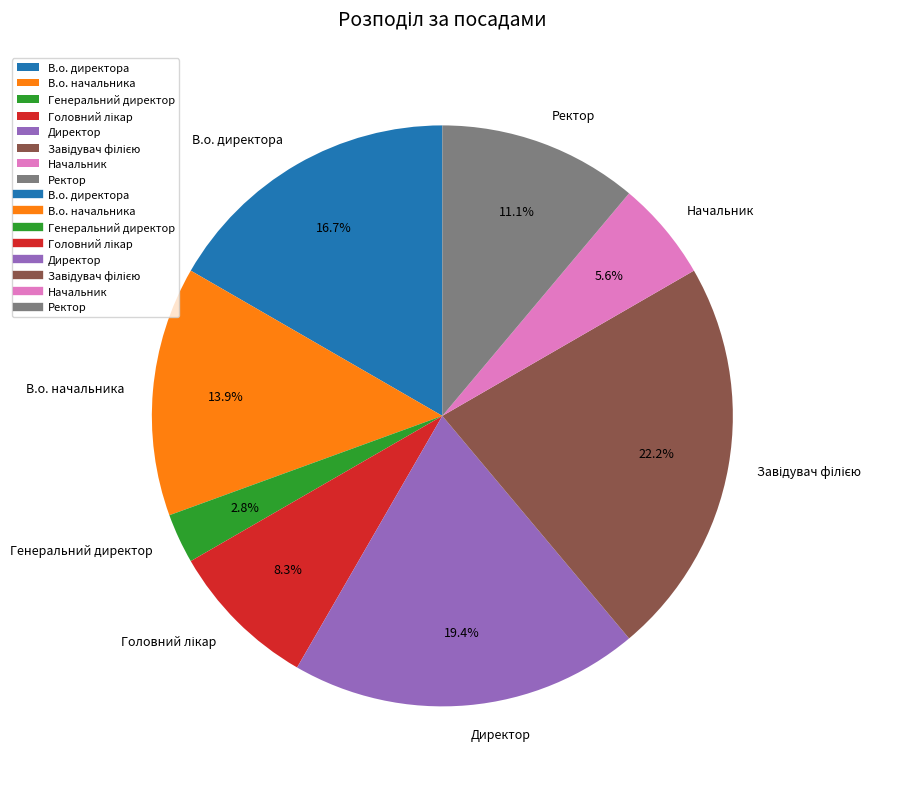

Between Начальник and Директор, which is larger?

Директор